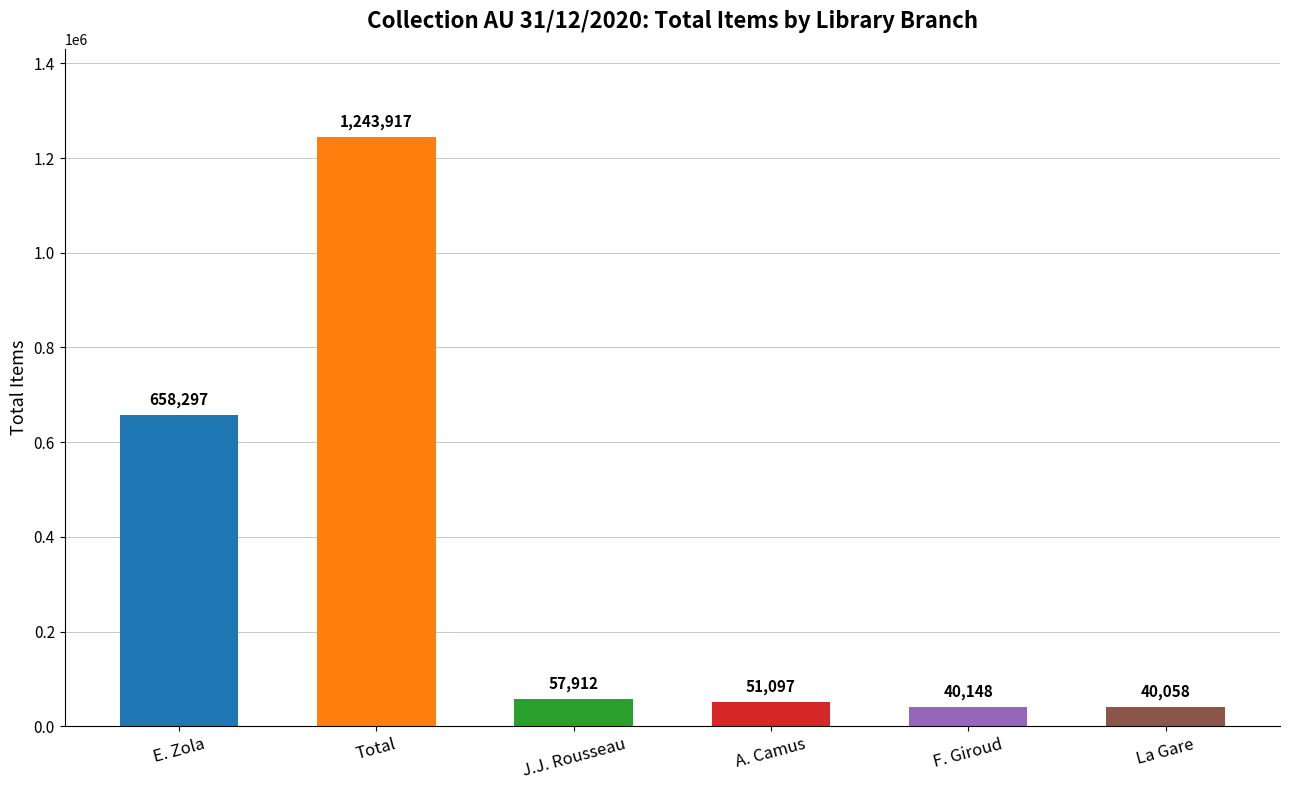

Does the chart contain stacked bars?

No